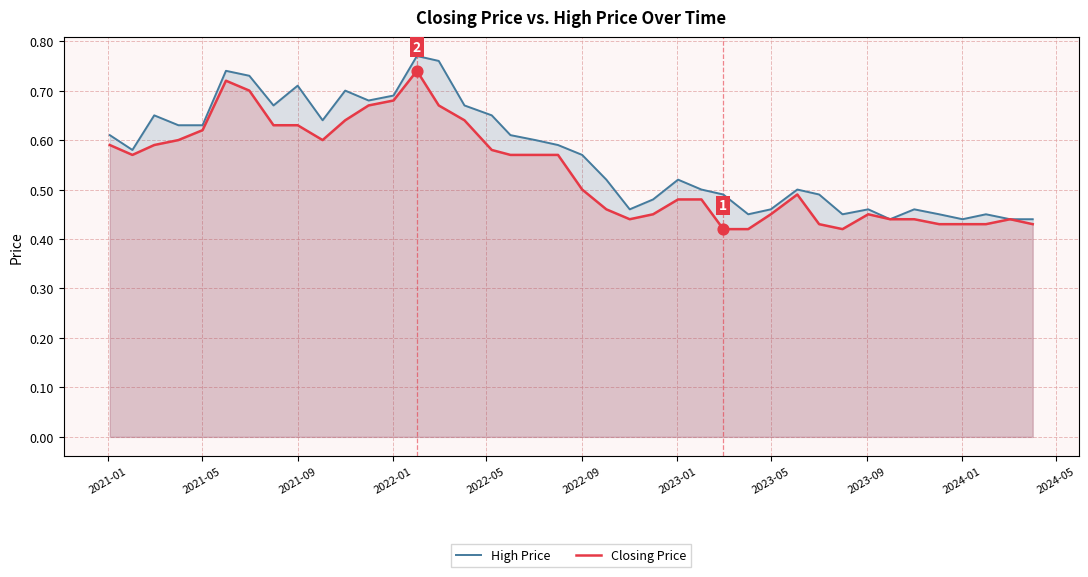

Which series has the widest spread of Y values?

High Price